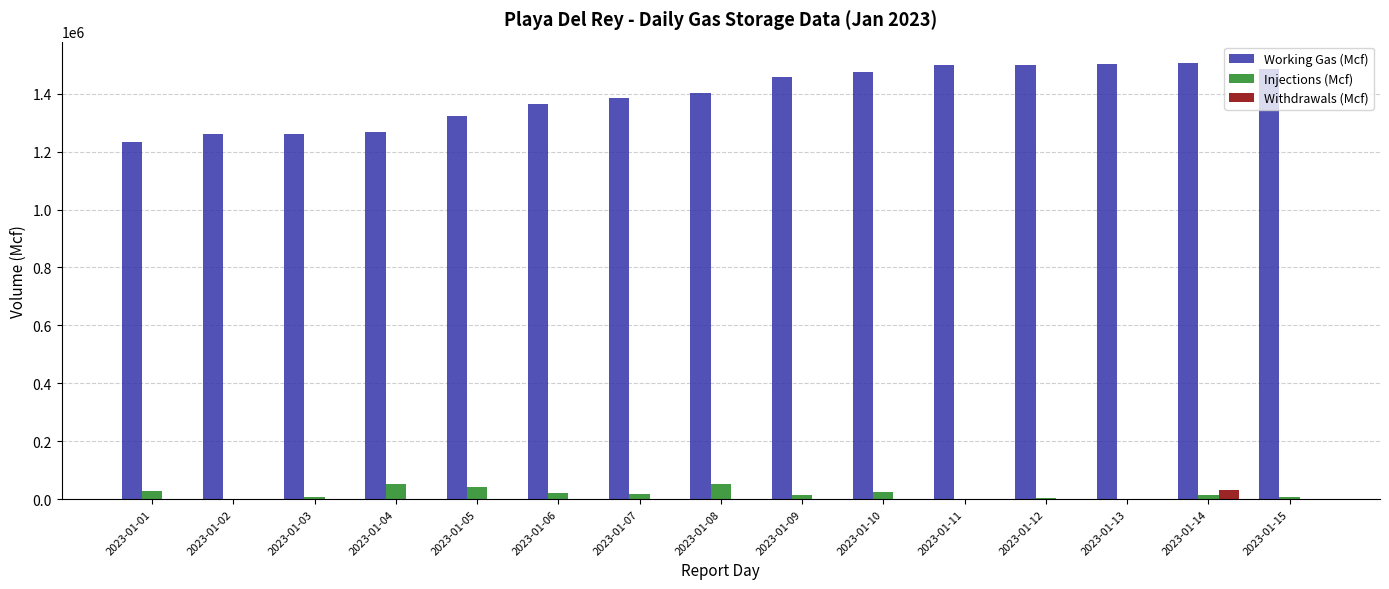

What is the greatest value displayed?

1504368.7